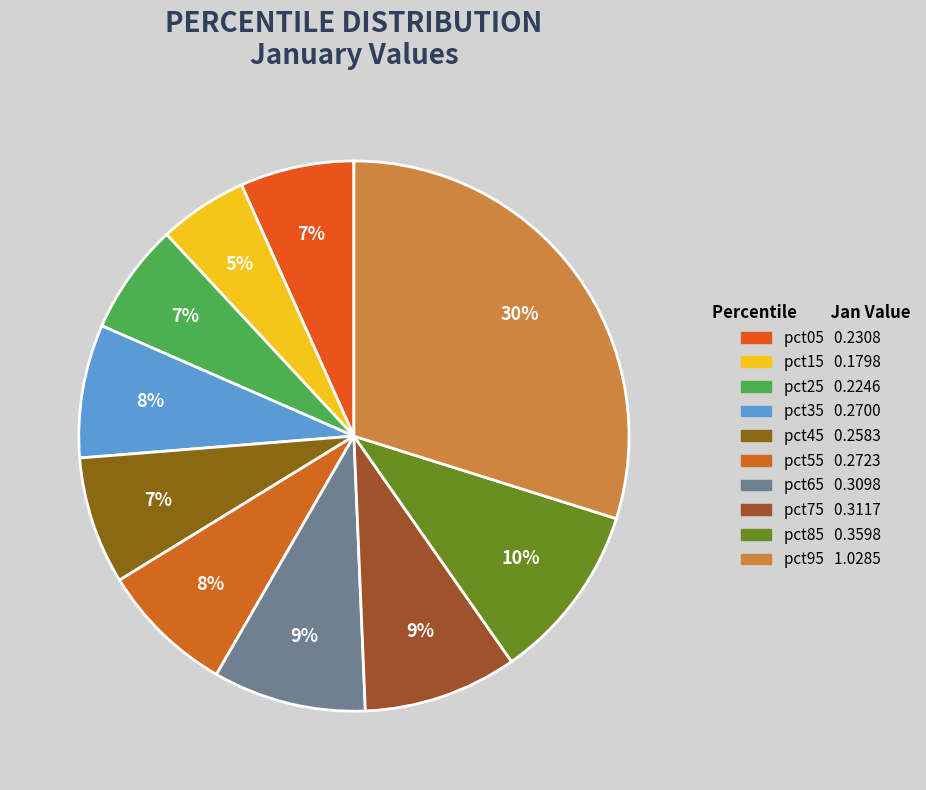

How many slices are in this pie chart?

10